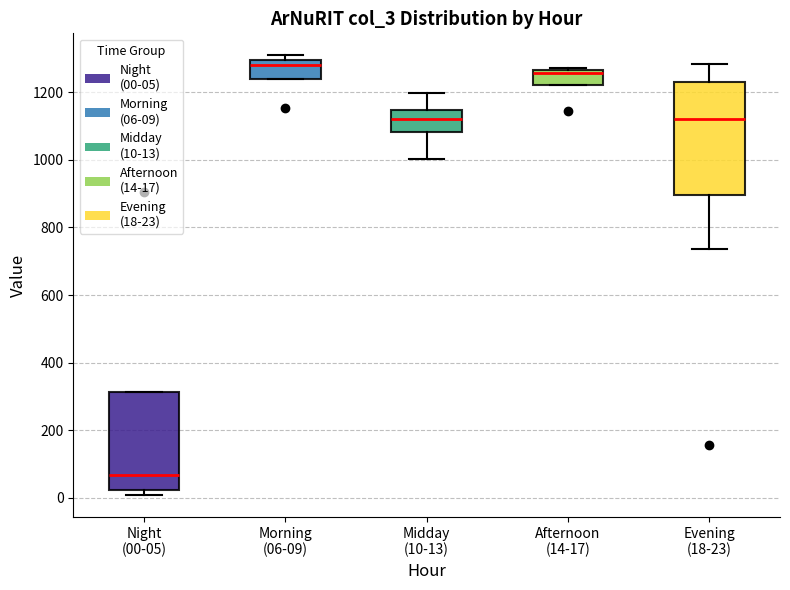

Where is the lower edge of the box for Morning (06-09) on the y-axis? The values are not printed on the chart, so give them approximately, as read against the axis.

1240